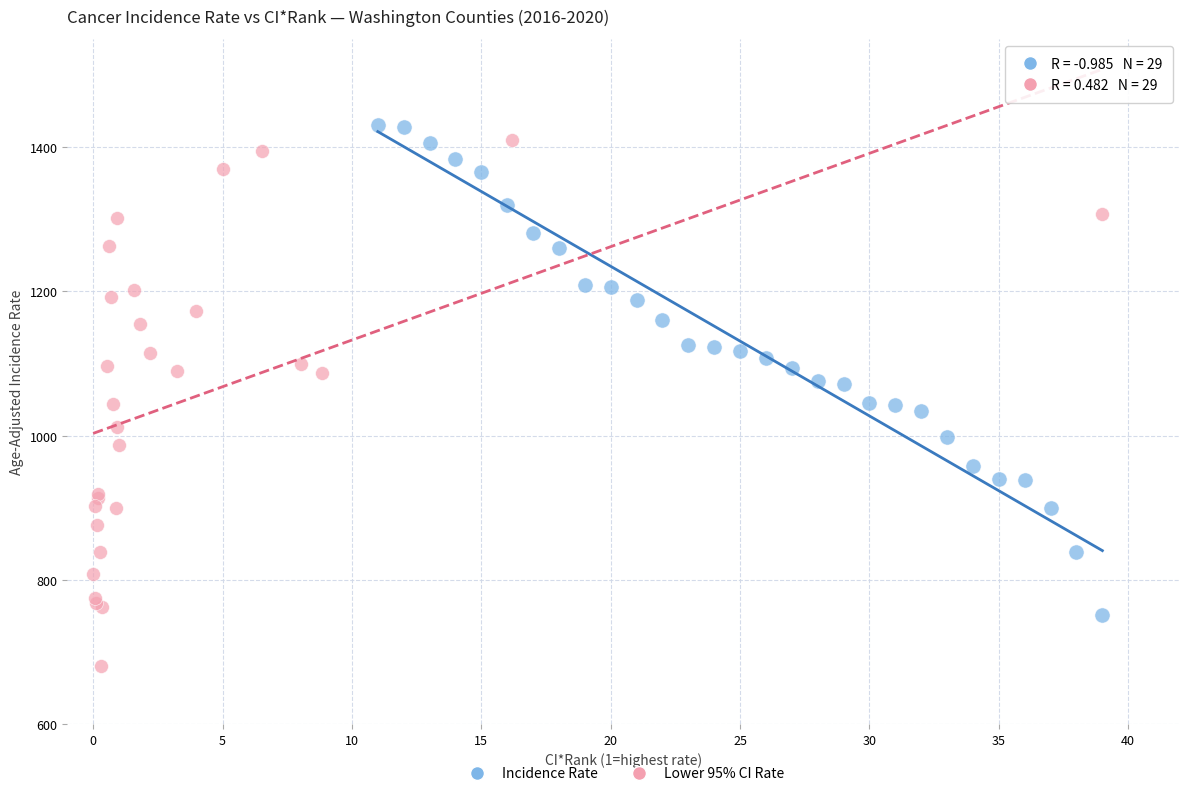

Which series reaches the maximum Y coordinate?

Incidence Rate